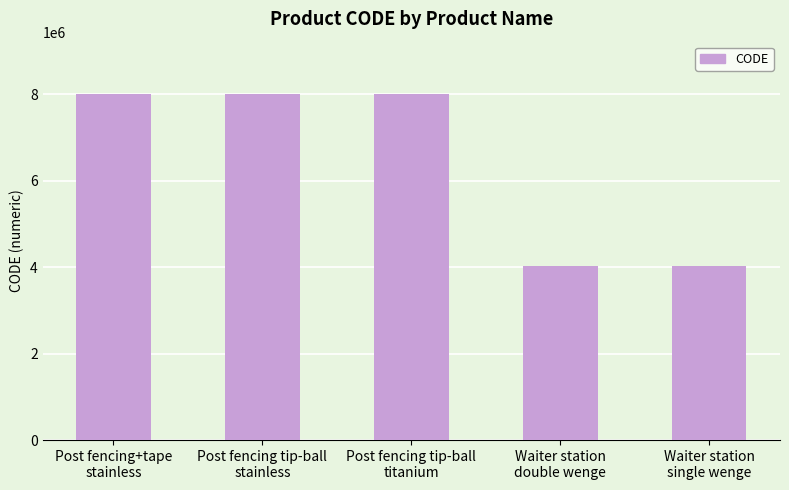

What is the greatest value displayed?

8011707